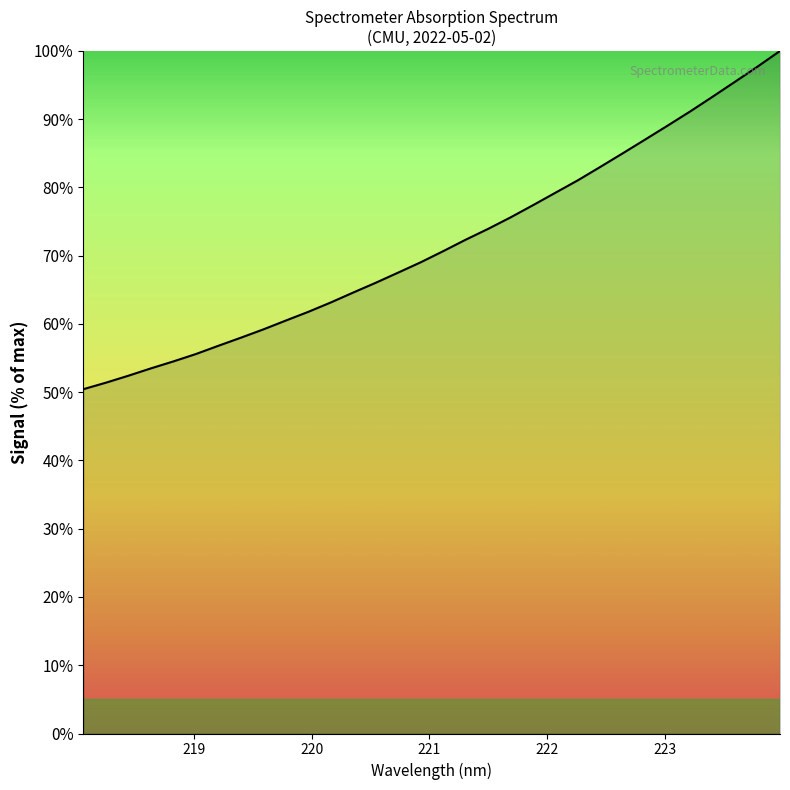

What is the minimum value shown in the chart?

50.4